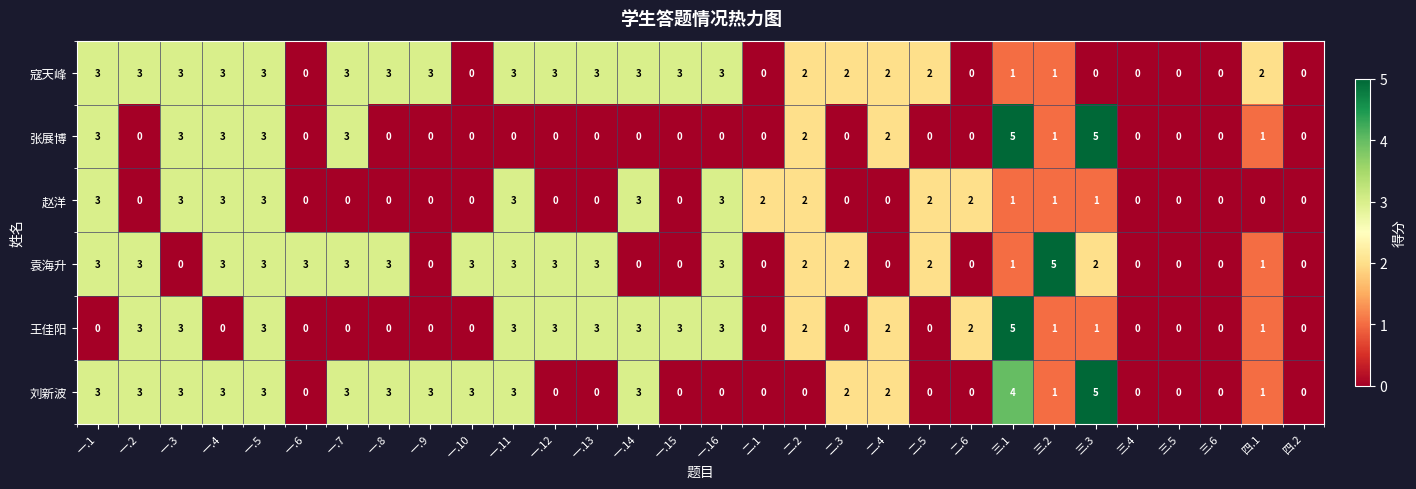

How many distinct data groups are displayed?

6